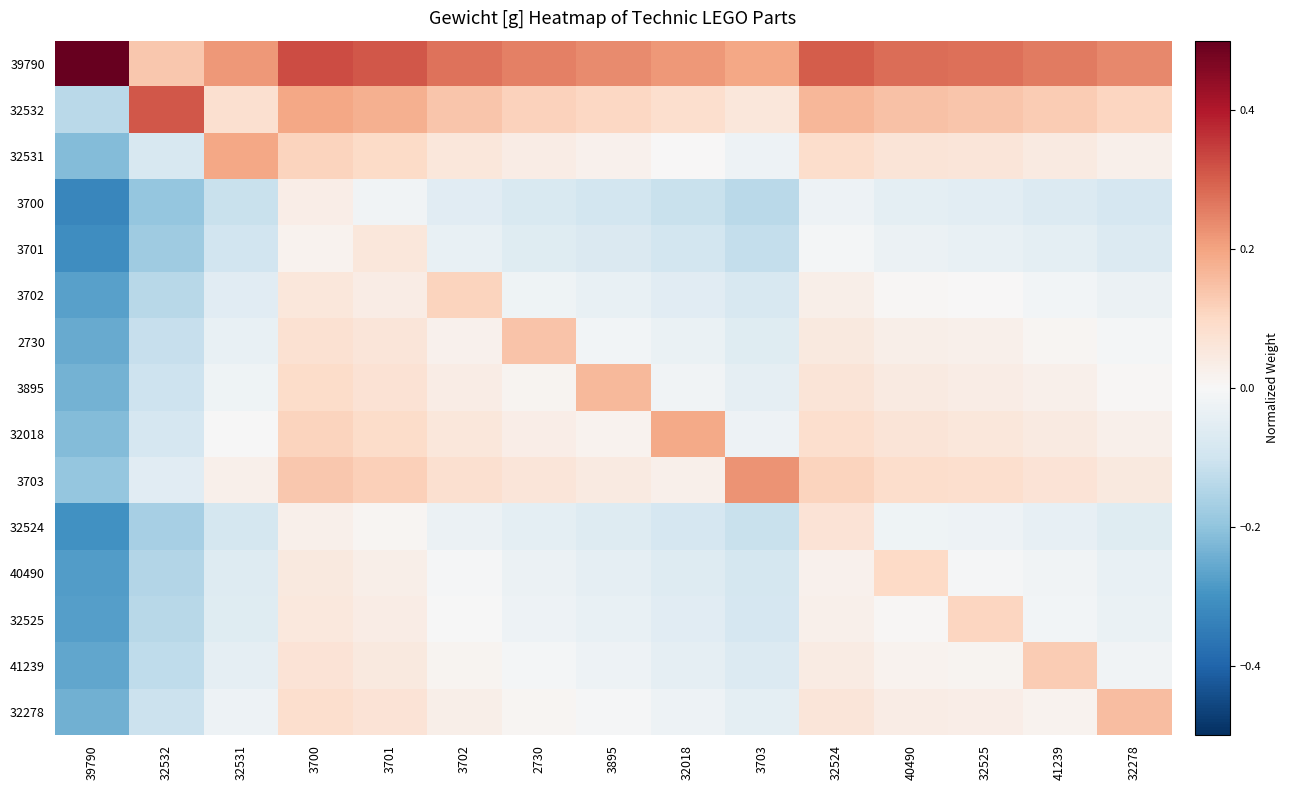

At how many categories does at least one series exceed 0?

15